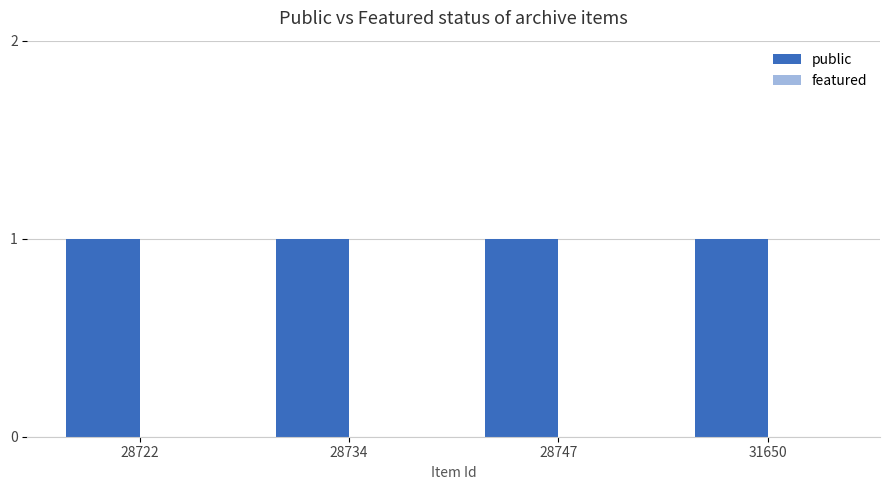

Which series has the widest spread of values?

public